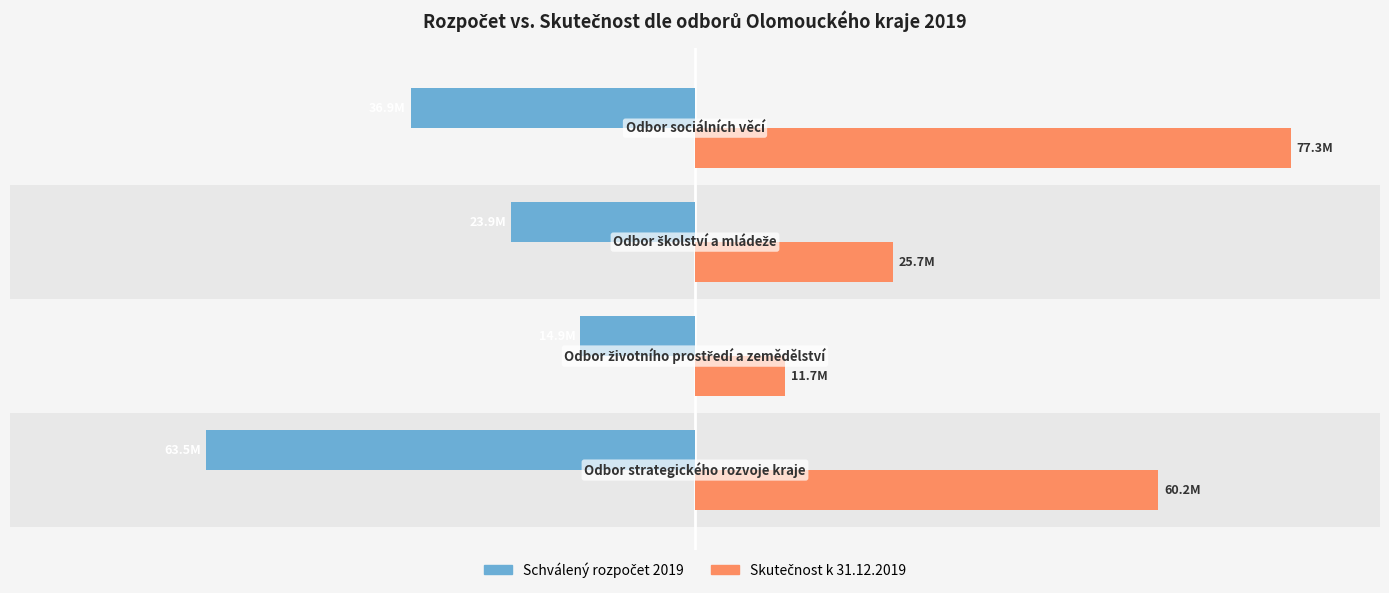

How many Schválený rozpočet 2019 values are between -36930000 and -14875000?

3